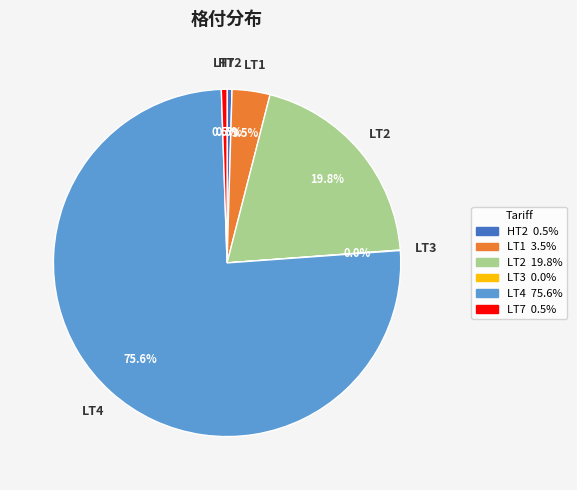

What is the ratio of the value at LT4 to the value at LT7?

143.0